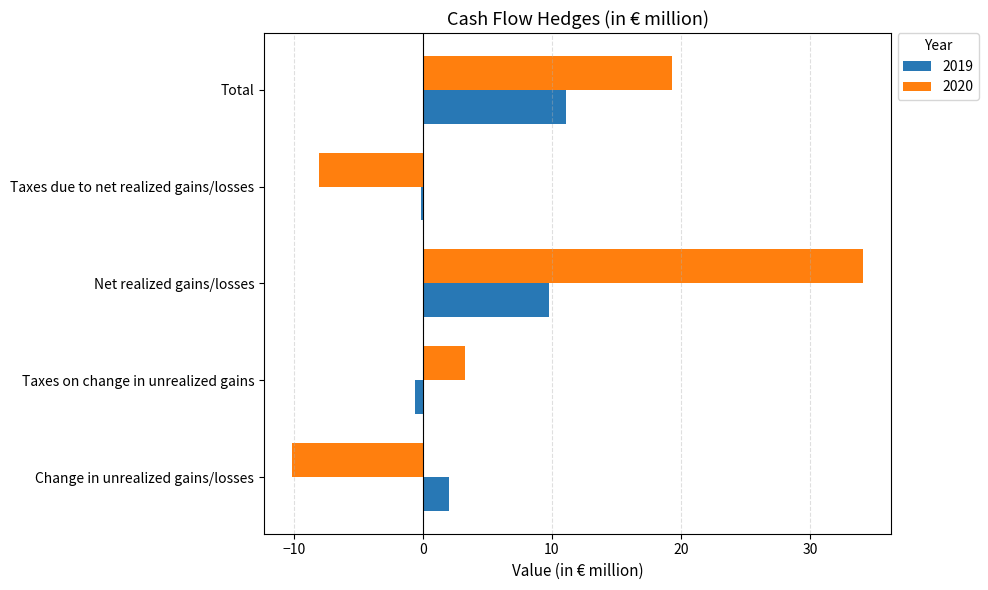

Where is 2019 nearest to the value 5?

Change in unrealized gains/losses